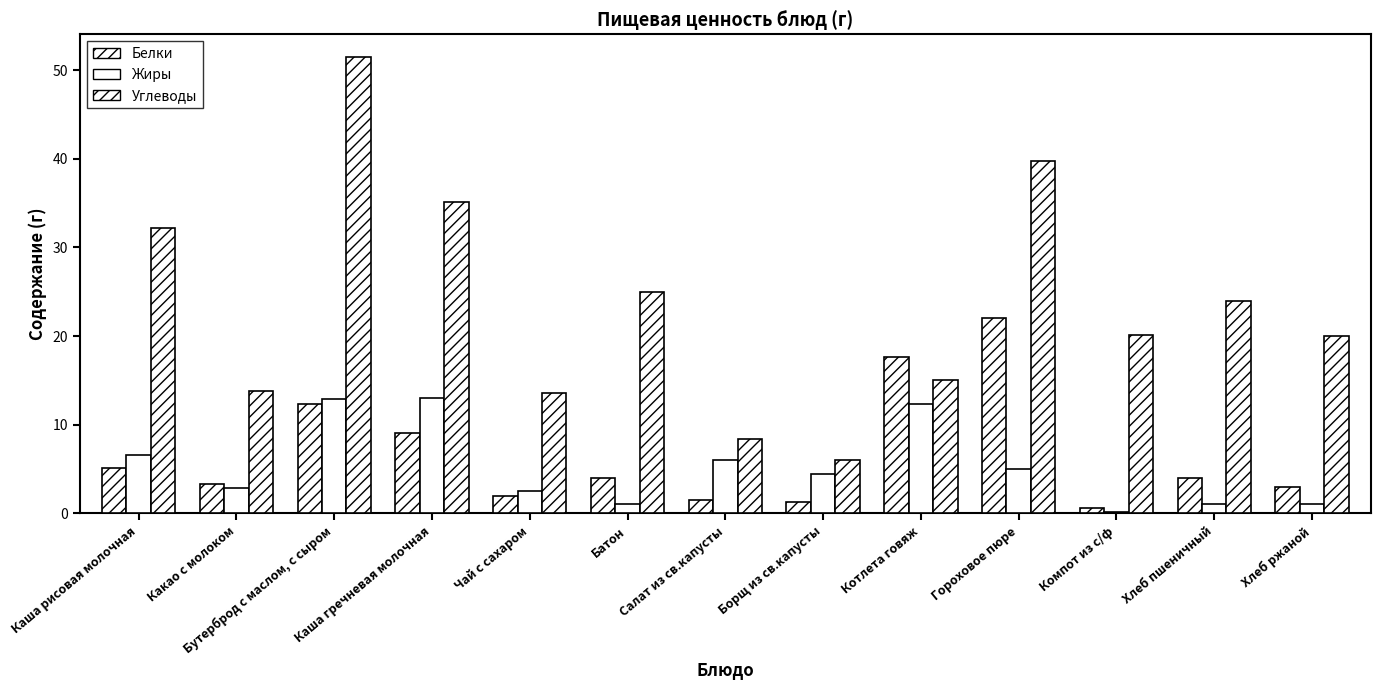

Is the value of Углеводы at Бутерброд с маслом, с сыром greater than the value of Белки at Бутерброд с маслом, с сыром?

Yes